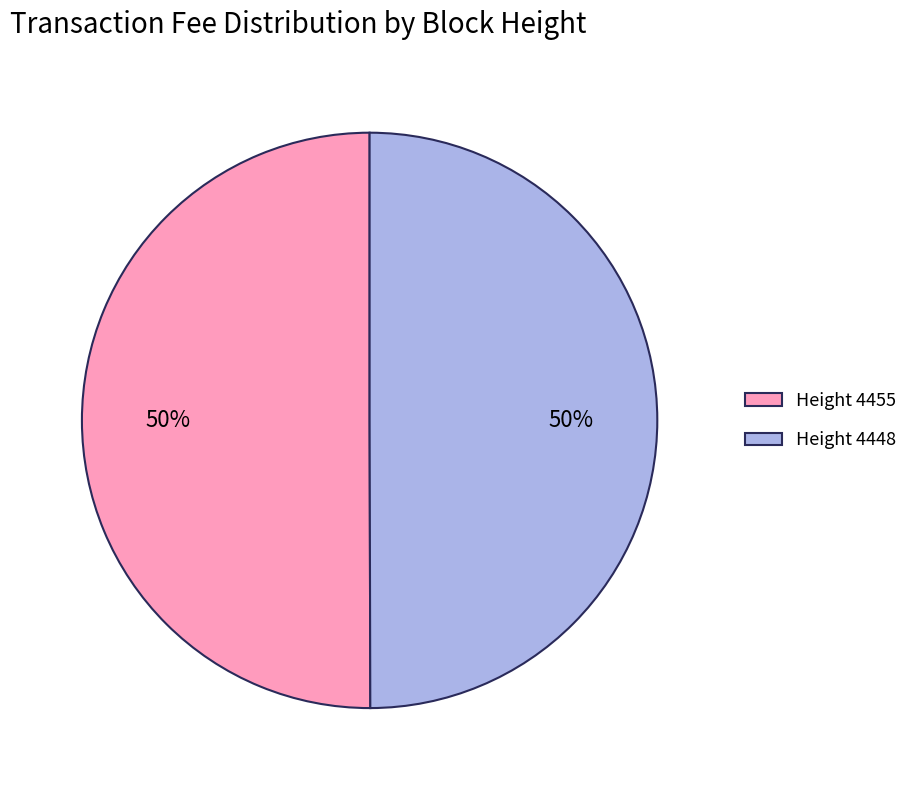

To the nearest percent, what percentage of the pie is Height 4448?

50%